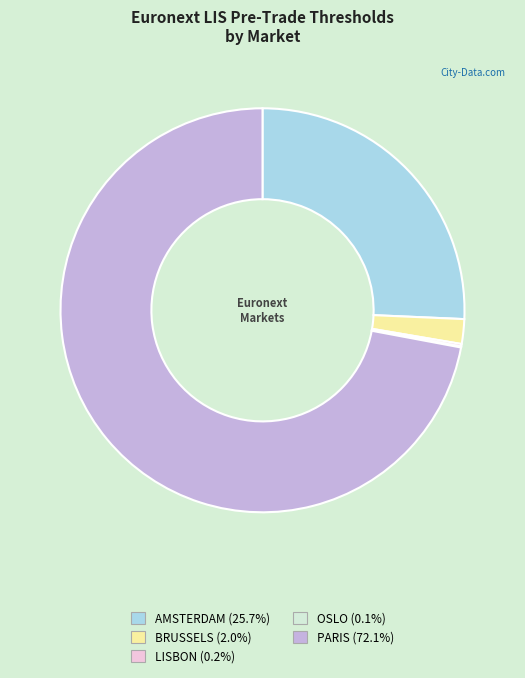

Combined, do PARIS and AMSTERDAM account for over 50%?

Yes